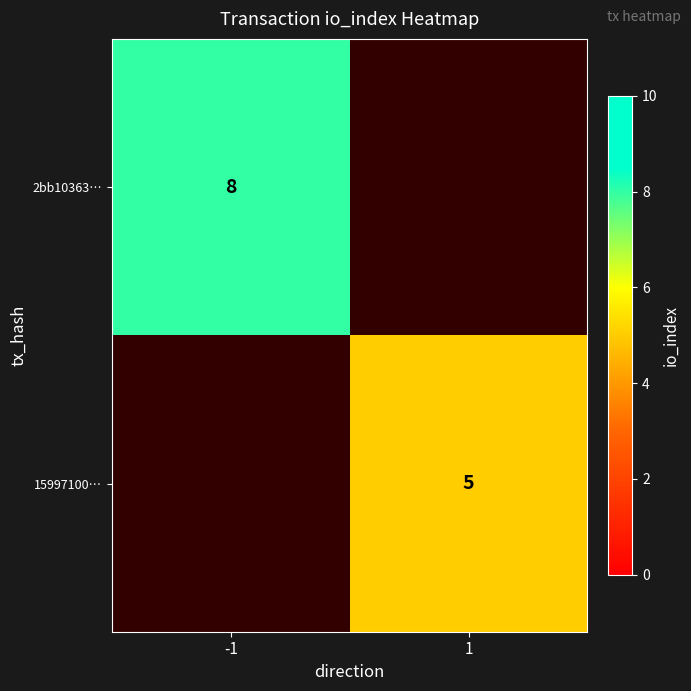

The 15997100… series shows 2 at 1. True or false?

False